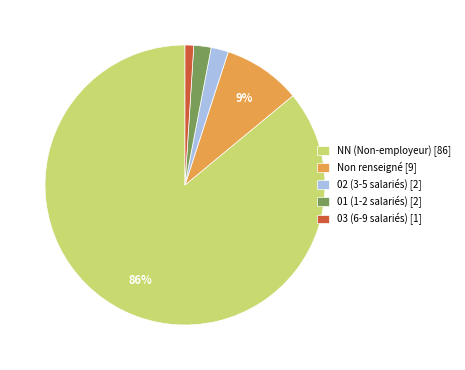

Between Non renseigné [9] and NN (Non-employeur) [86], which is larger?

NN (Non-employeur) [86]